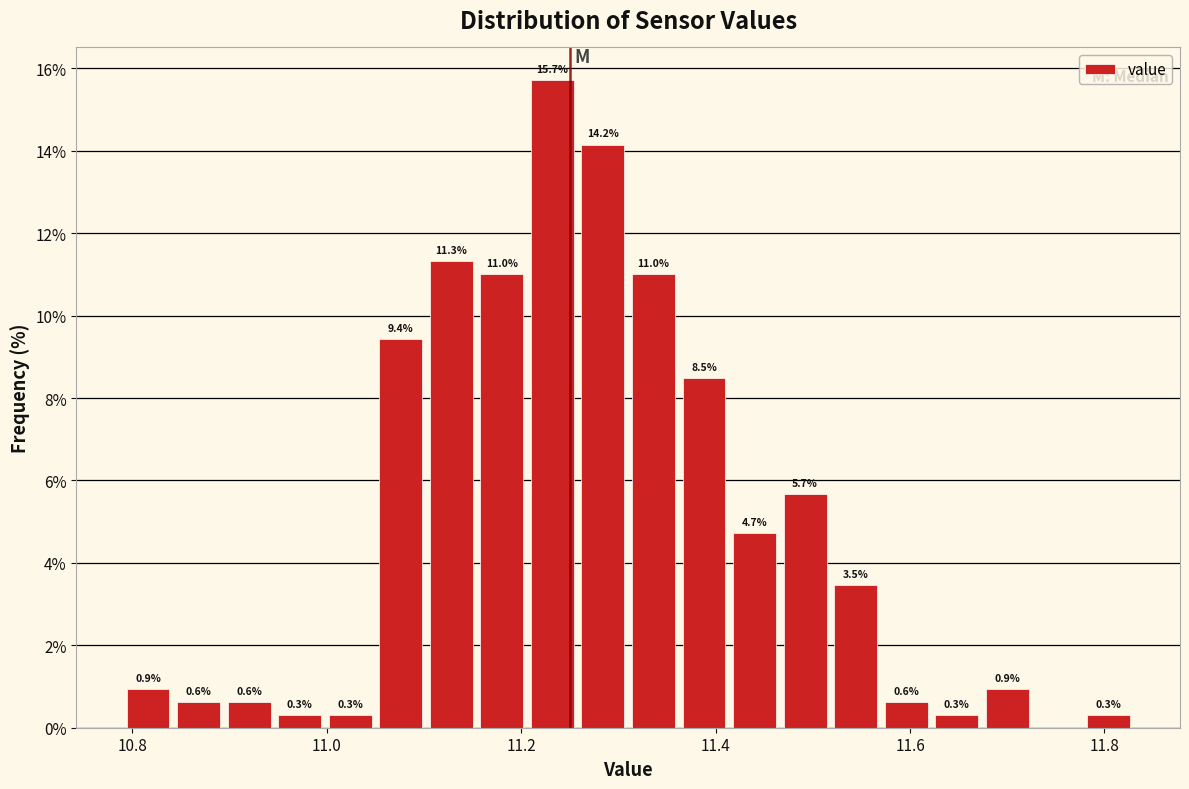

Around what value on the x-axis is the tallest bar? Give the approximate position of its centre, as read against the axis.

11.24